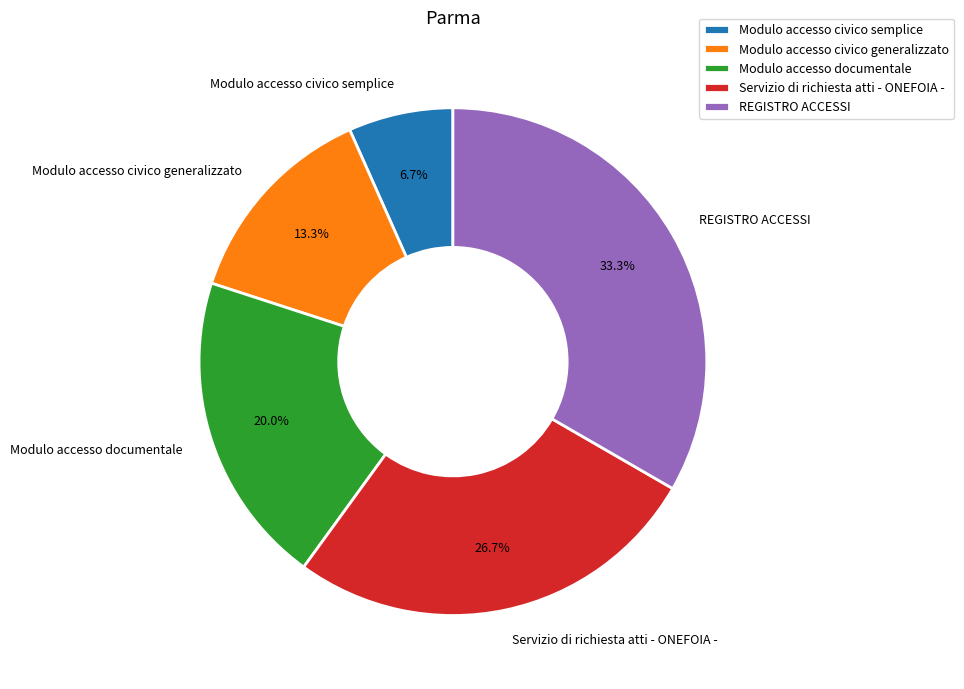

True or false: REGISTRO ACCESSI accounts for 41% of the total.

False